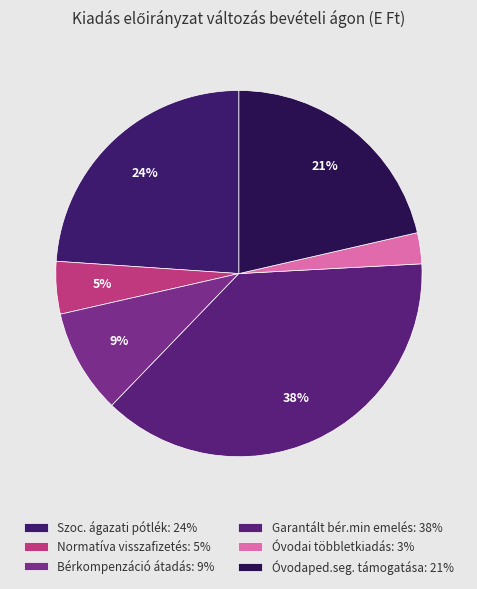

Which slice is the smallest?

Óvodai többletkiadás: 3%